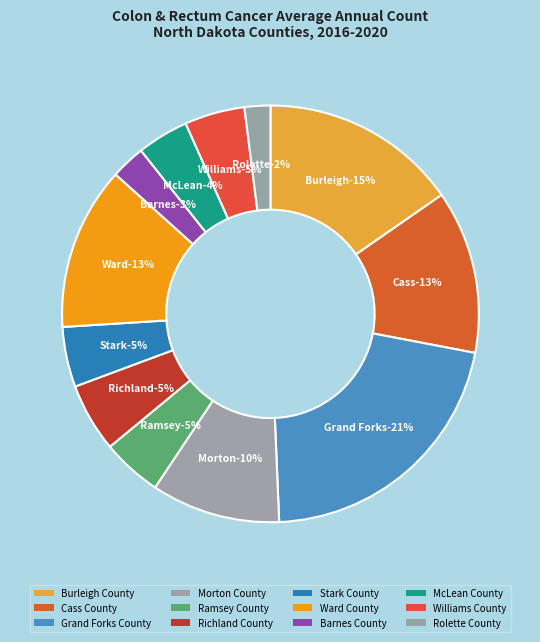

Is it true that Williams County is 1% of the pie?

False